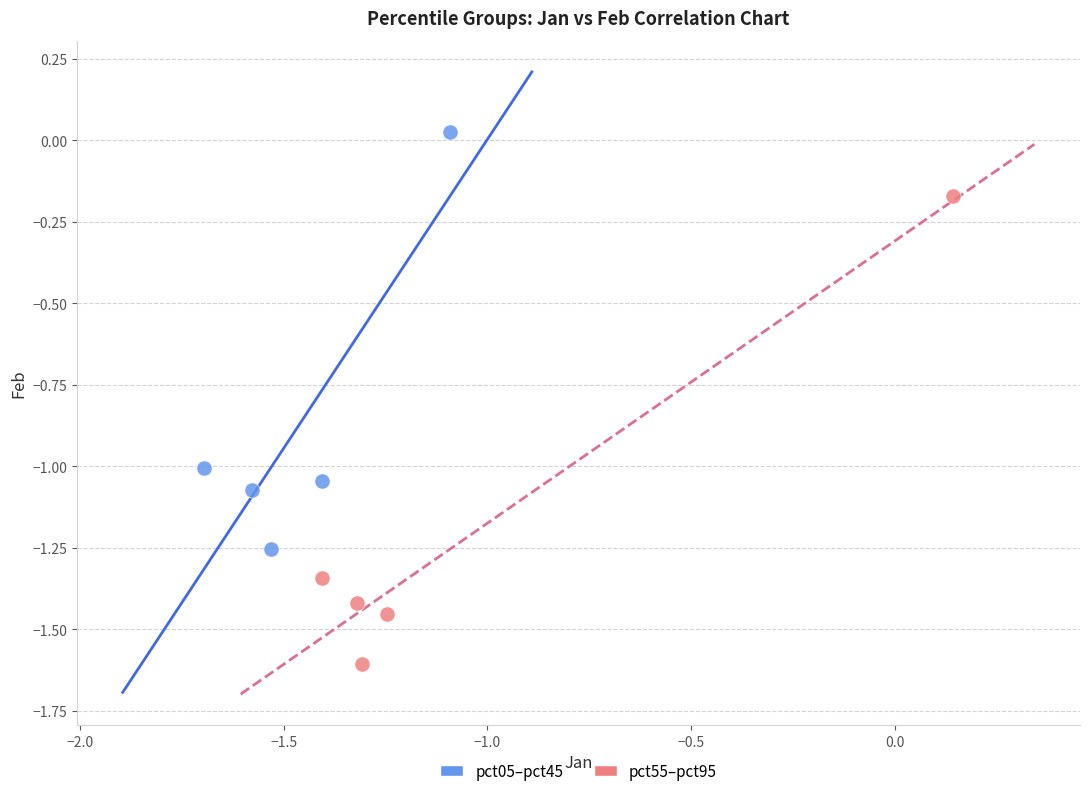

Which series reaches the maximum Y coordinate?

pct05–pct45